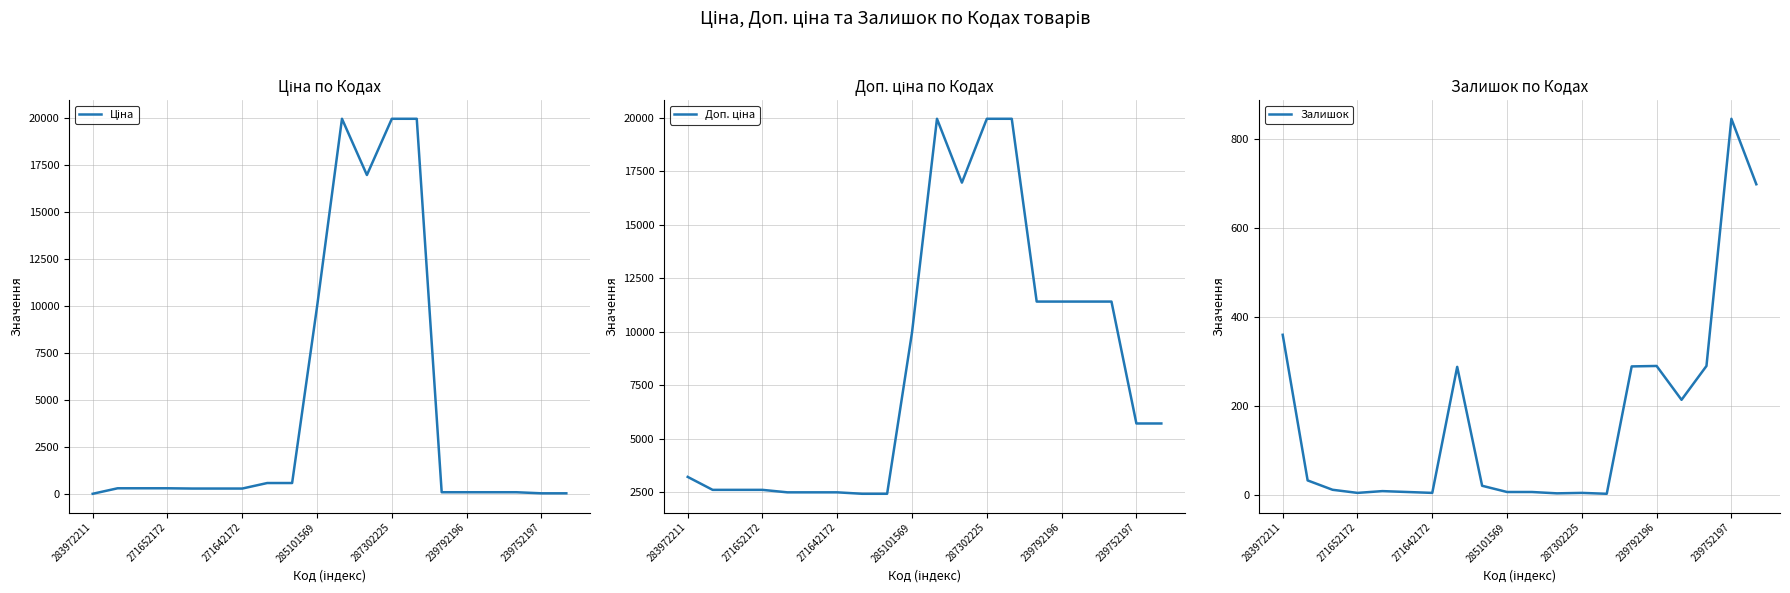

At how many categories does at least one series exceed 17344?

3